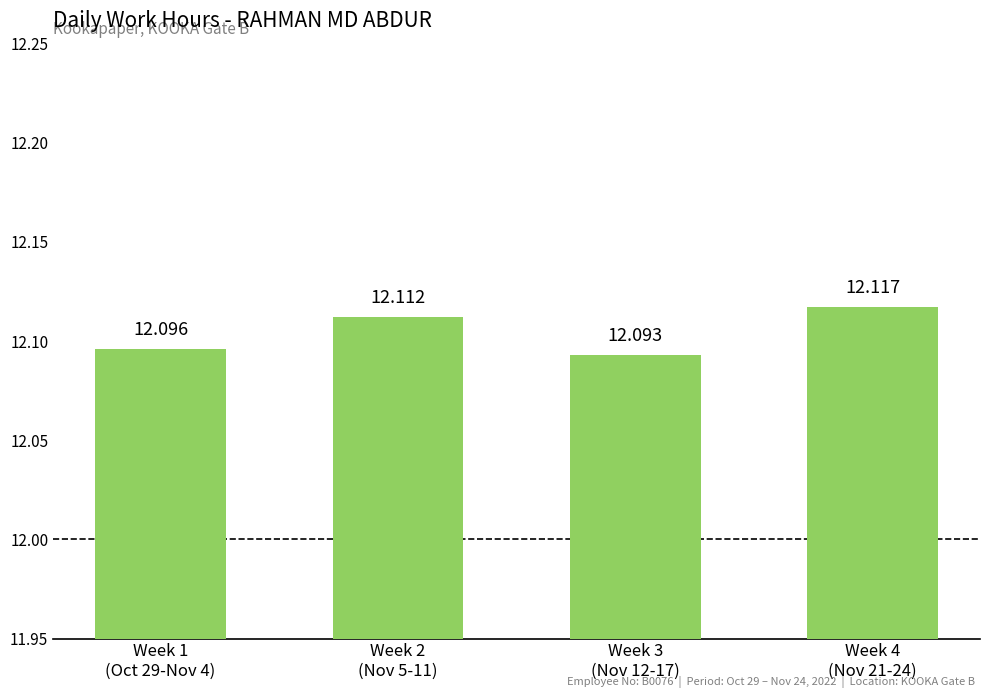

Is it true that the value at Week 2
(Nov 5-11) is 12.1?

True